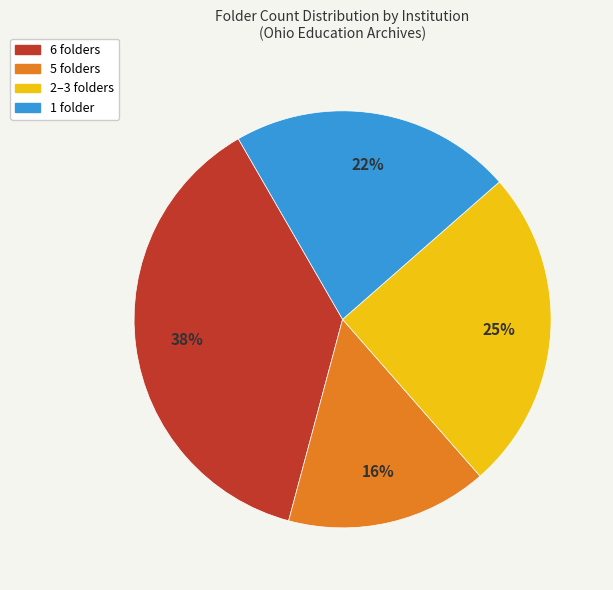

To the nearest percent, what is the difference between the largest and smallest slice percentages?

22%